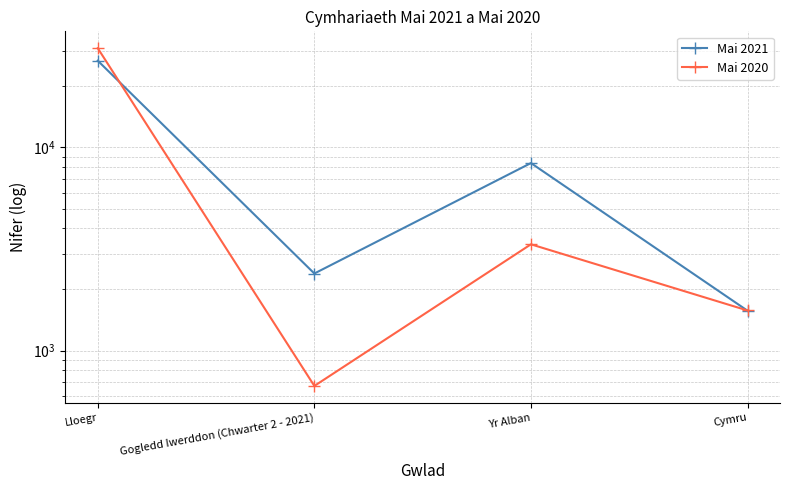

True or false: Mai 2021 and Mai 2020 intersect in this chart.

True